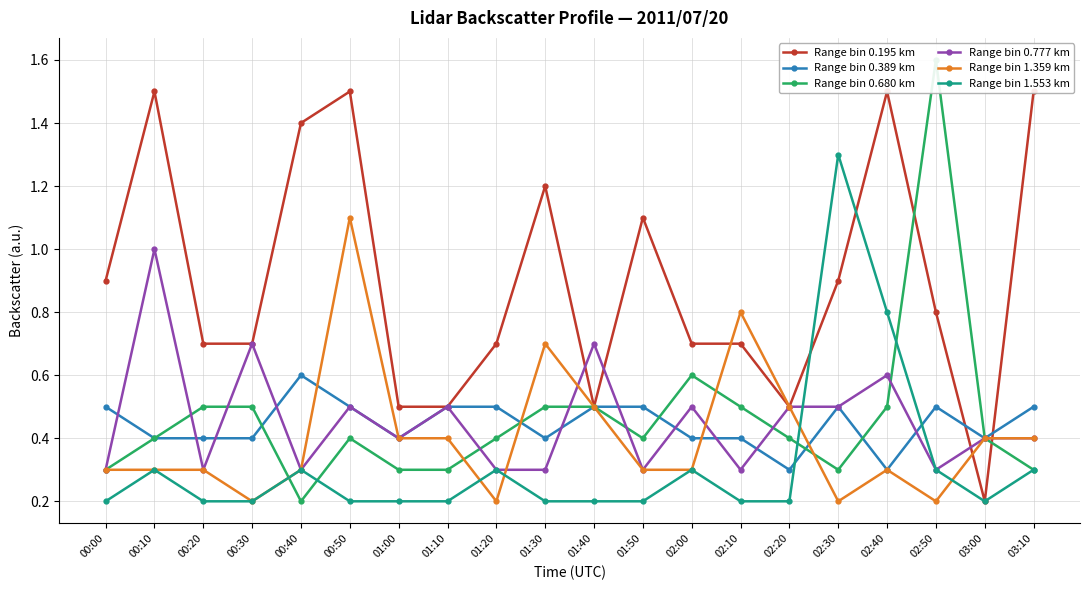

After their last crossing, which series has the higher values: Range bin 0.680 km or Range bin 0.777 km?

Range bin 0.680 km